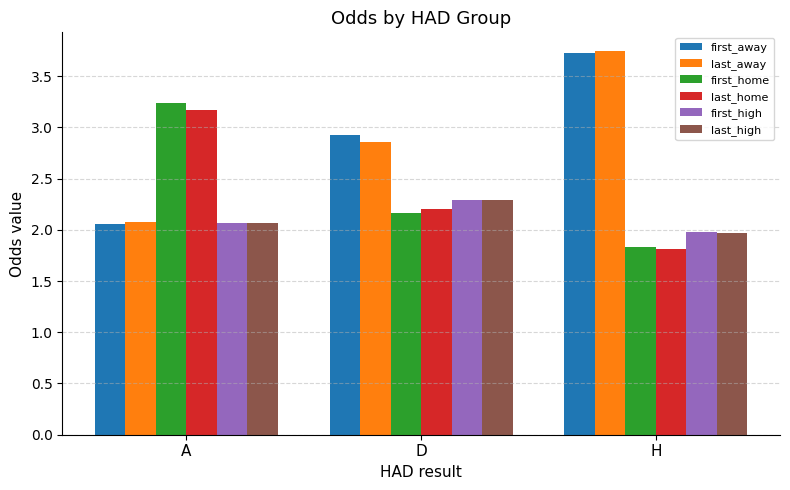

List the labels in order of last_away value, smallest first.

A, D, H